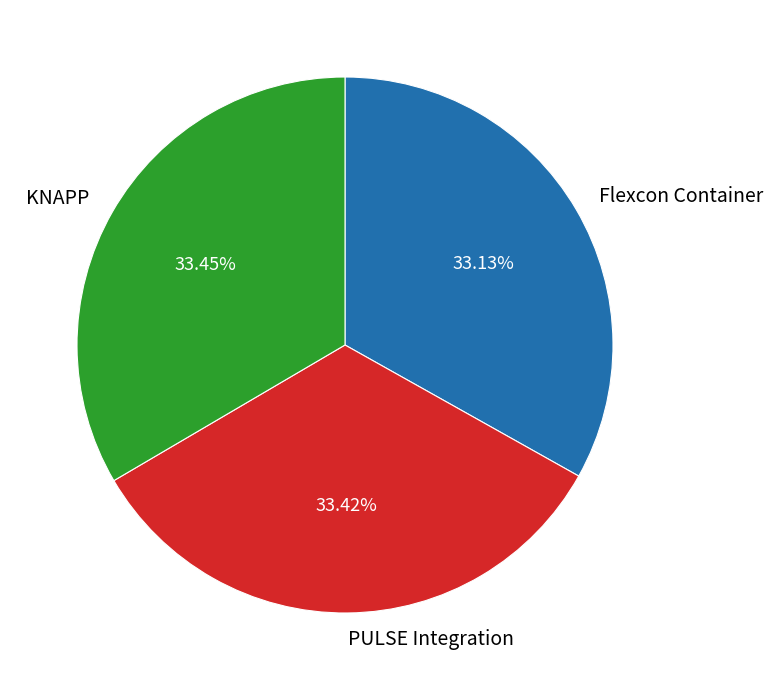

How many segments does this pie chart have?

3